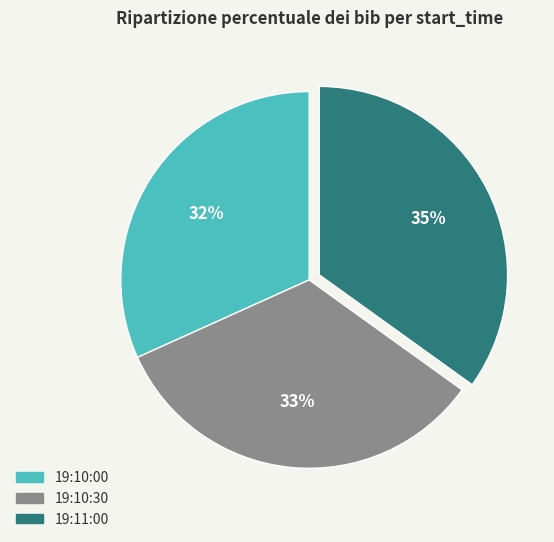

How many slices are in this pie chart?

3